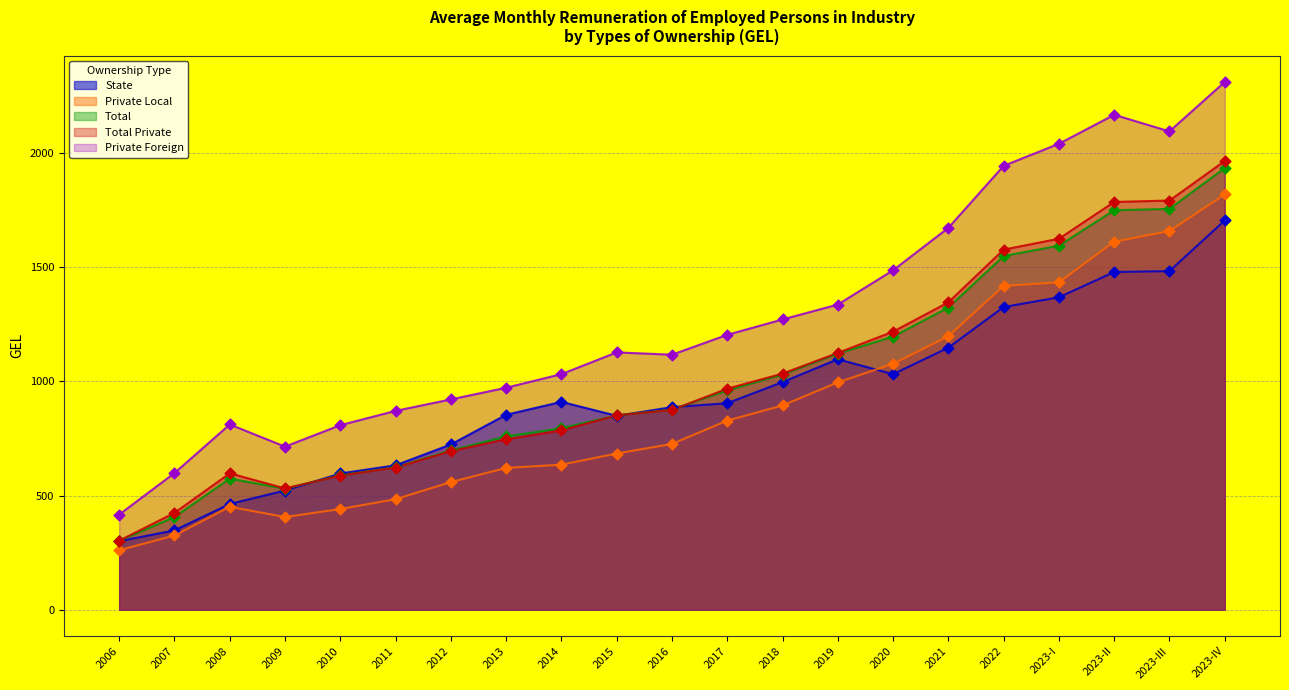

What is the total value across all series at 2020?

6009.7